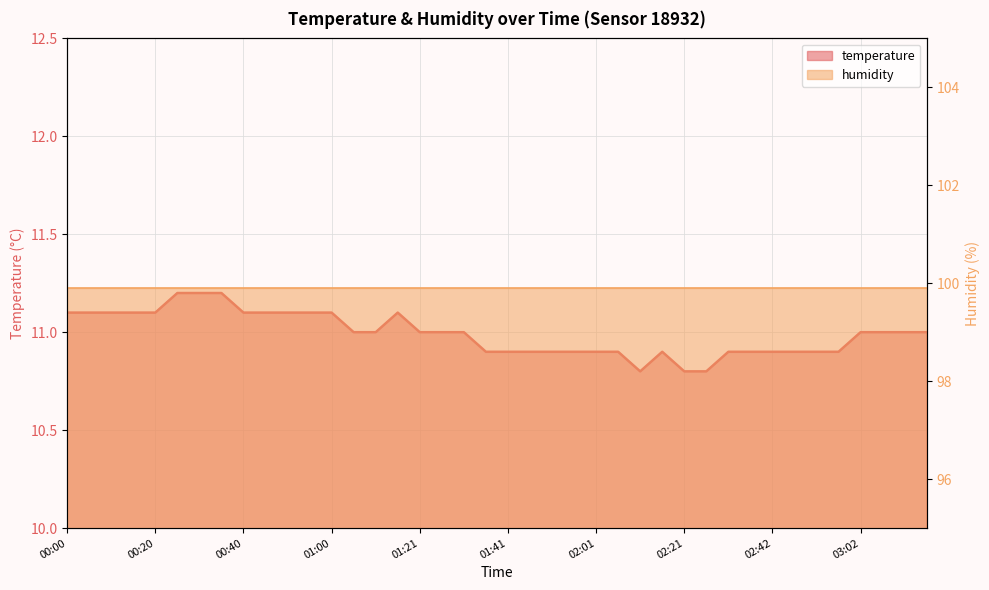

What is the difference between the maximum and minimum values?

0.4